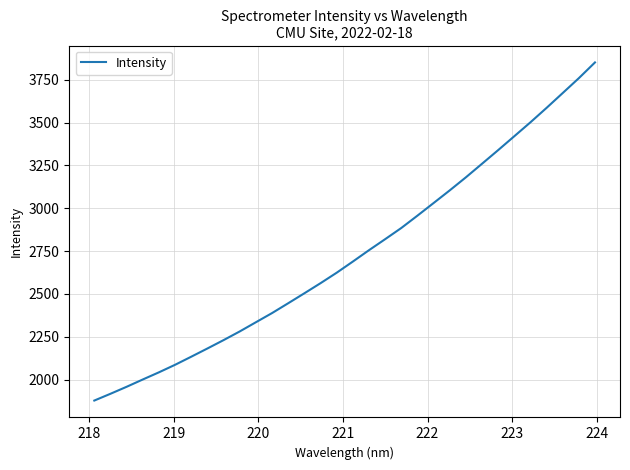

Reading right to left, list all the values displayed in this chart.

3851.7	3759.9	3673.0	3586.5	3502.2	3420.9	3339.8	3260.2	3180.9	3104.8	3030.8	2957.2	2885.1	2819.8	2755.5	2689.1	2624.0	2562.9	2503.9	2445.8	2388.4	2334.8	2281.1	2230.4	2181.6	2133.5	2086.3	2042.3	2000.4	1957.7	1916.9	1877.3